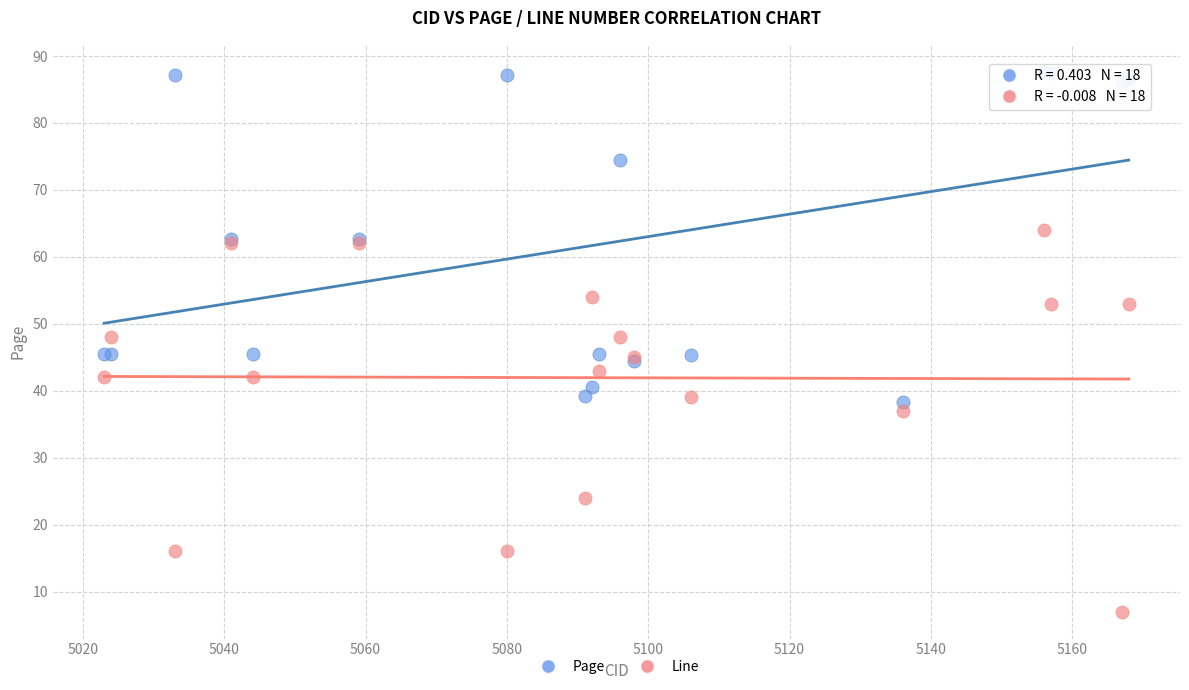

What is the X range (max minus min) for the scatter plot?

145.0